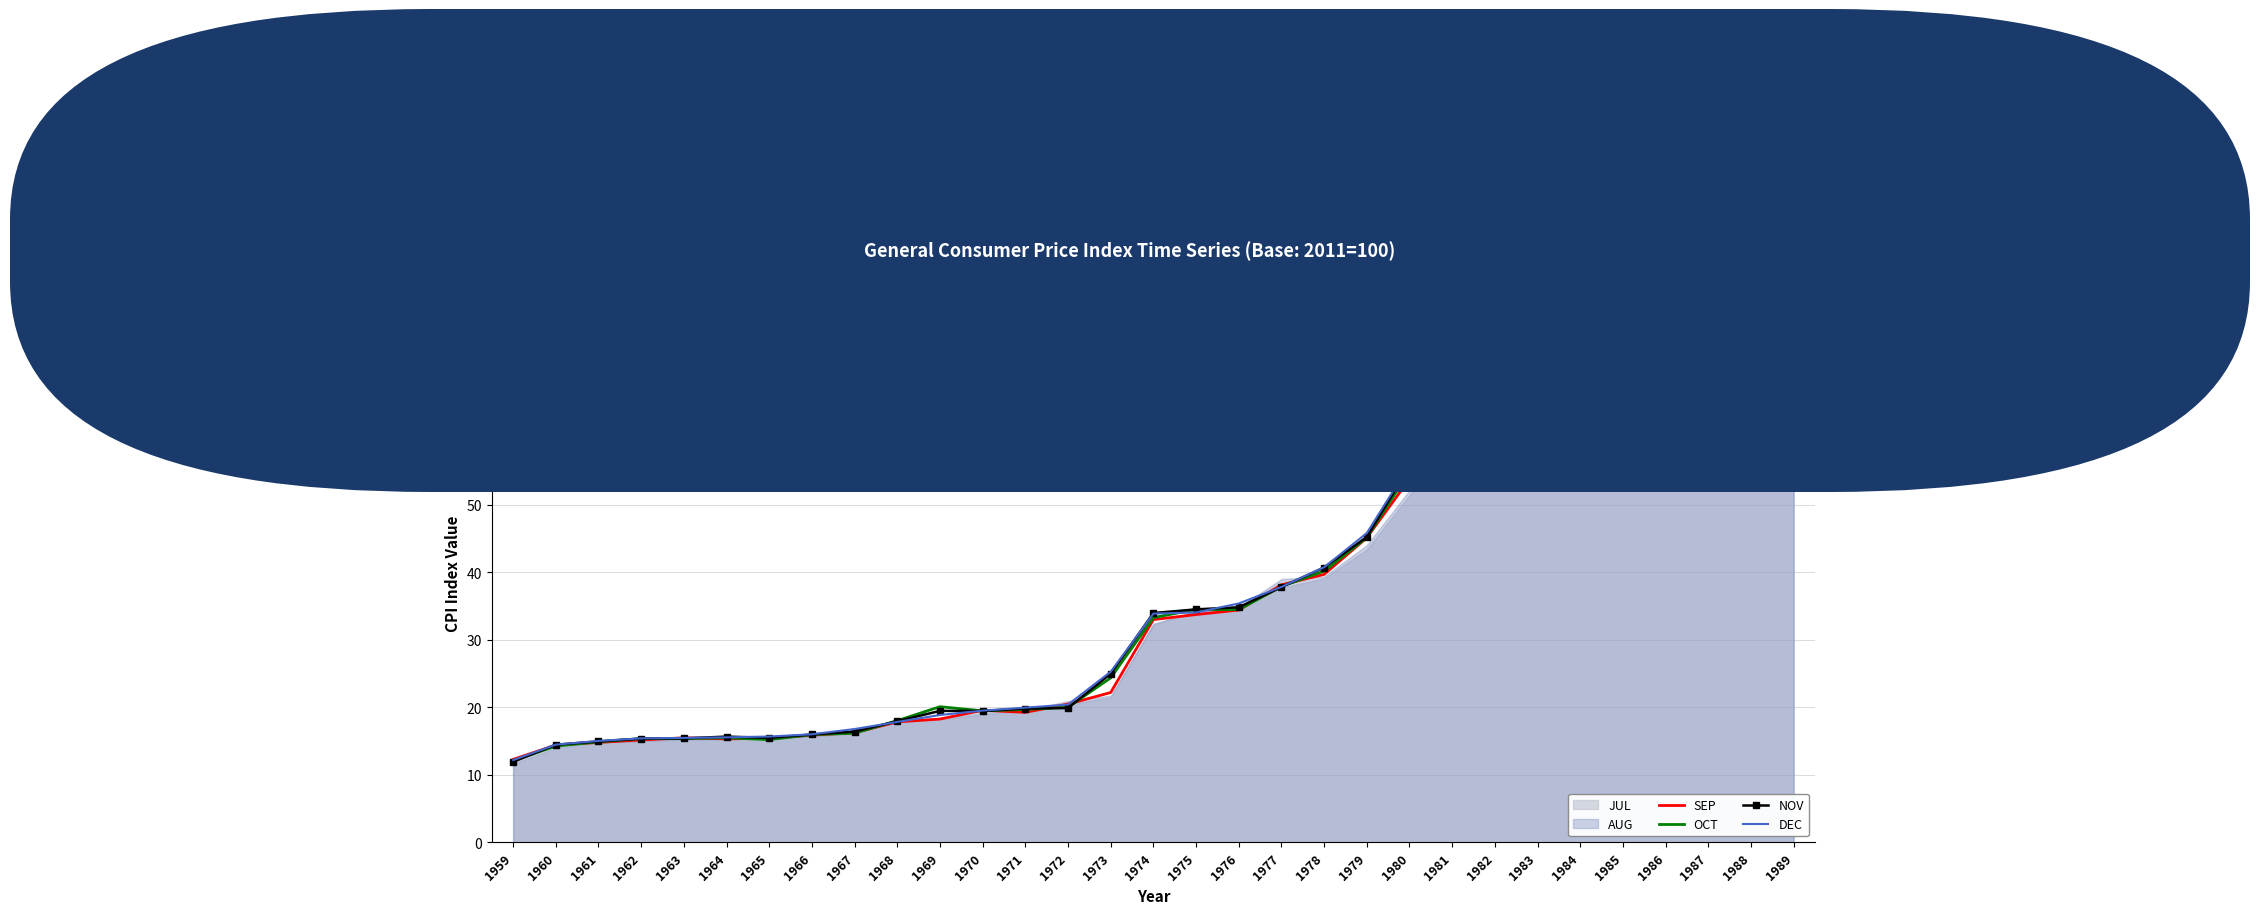

After their last crossing, which series has the higher values: NOV or SEP?

SEP